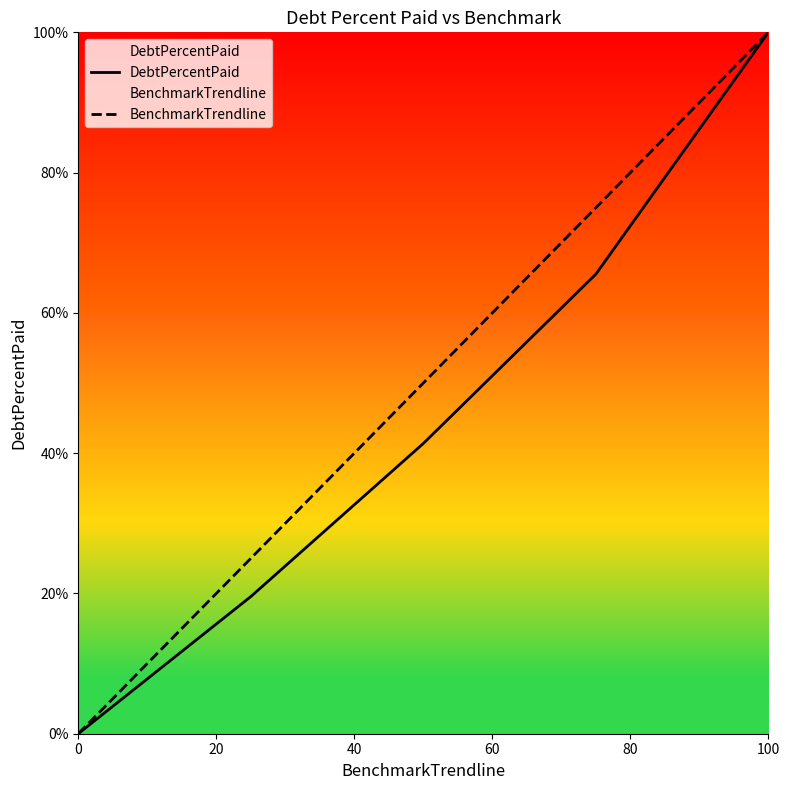

Is it true that DebtPercentPaid equals 100.0 at 100?

True